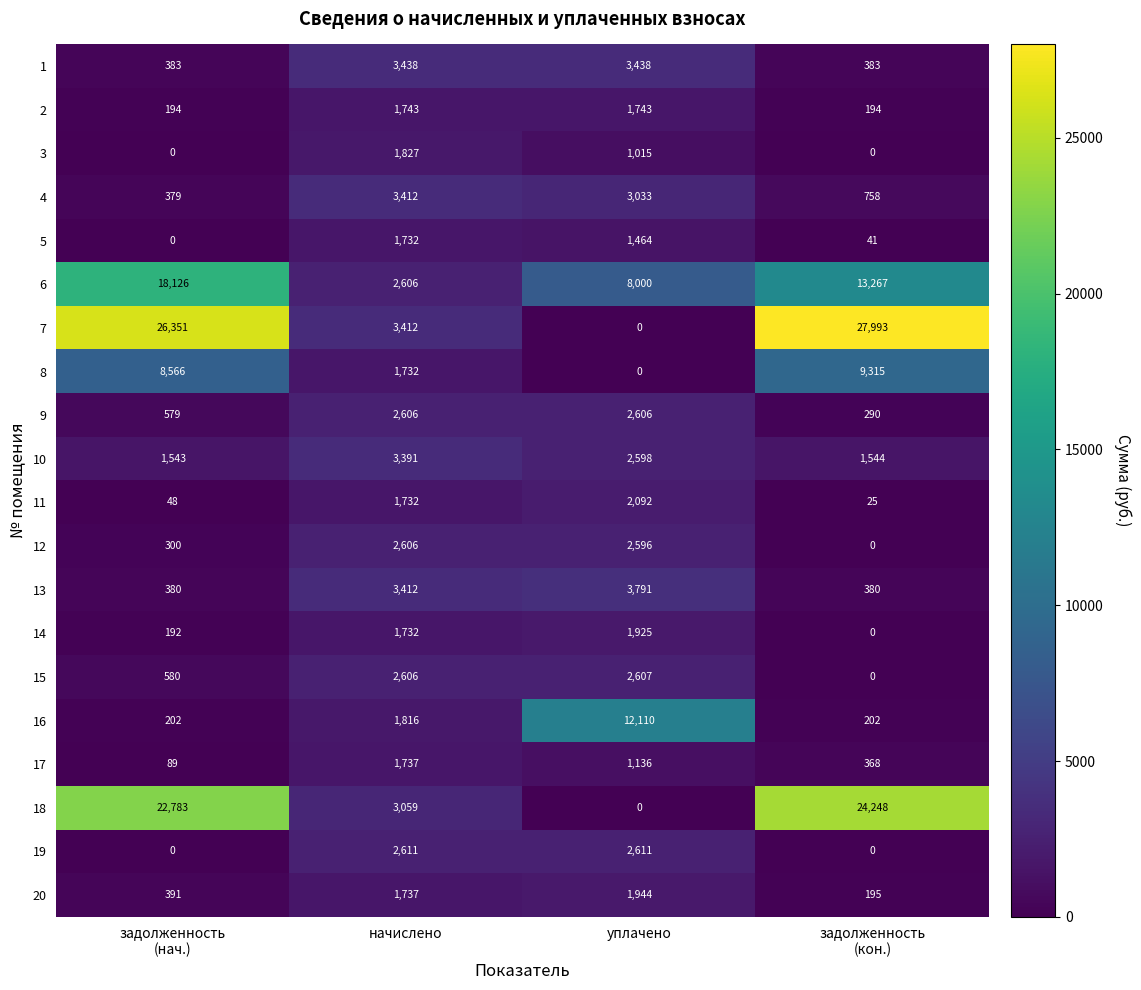

Is it true that 1 equals 3438 at начислено?

True